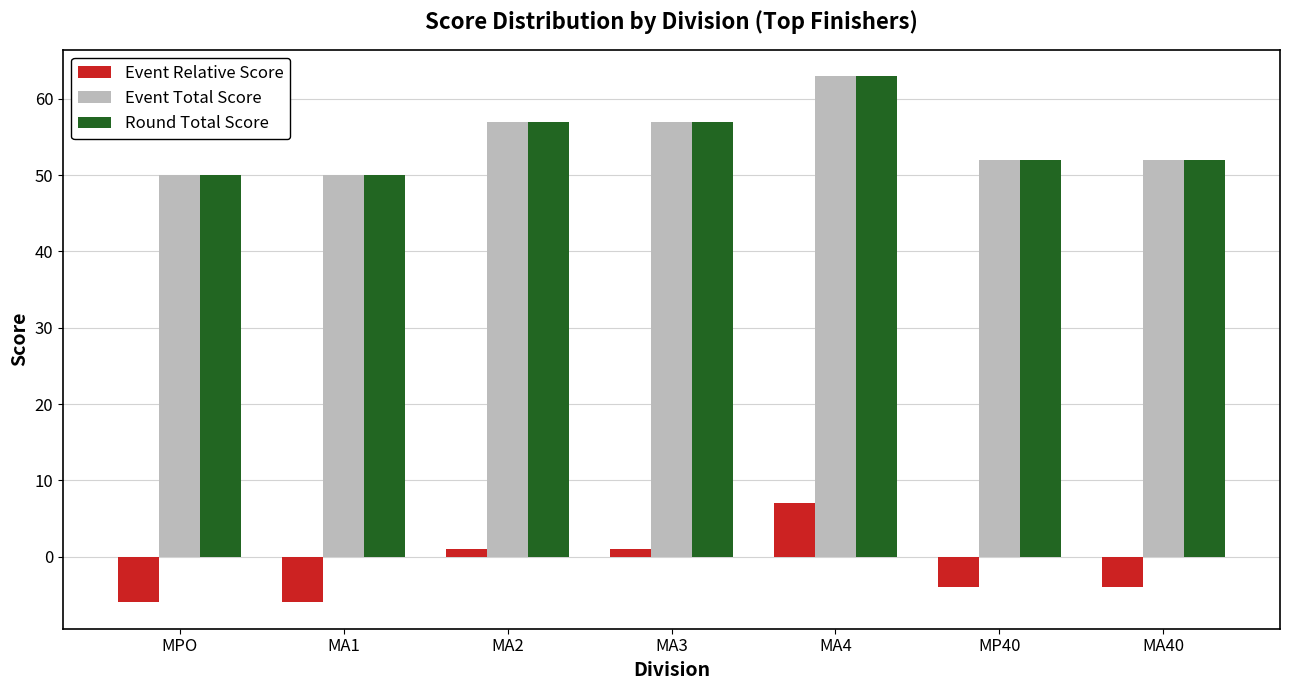

What is the spread (max minus min) of values at MPO?

56